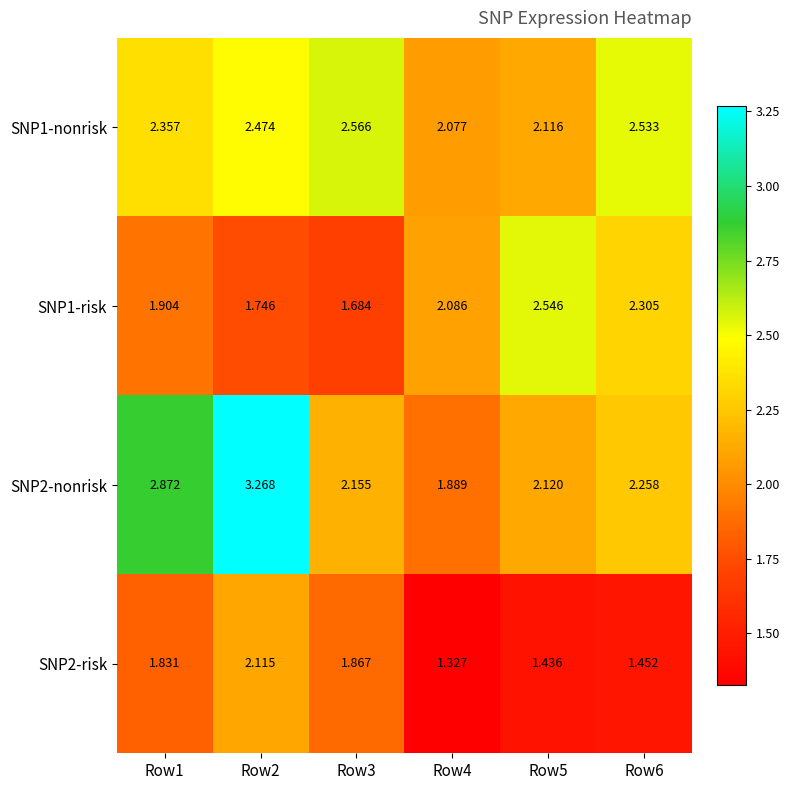

Is the value of SNP1-nonrisk at Row4 greater than the value of SNP2-nonrisk at Row4?

Yes